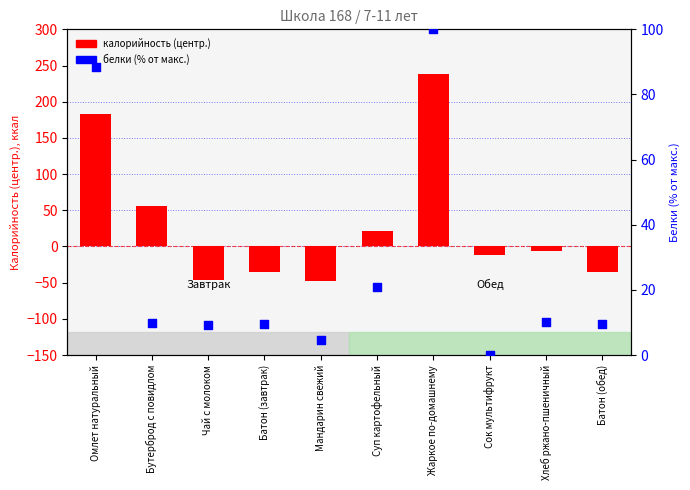

Which series has the largest total across all categories?

калорийность (центр.)